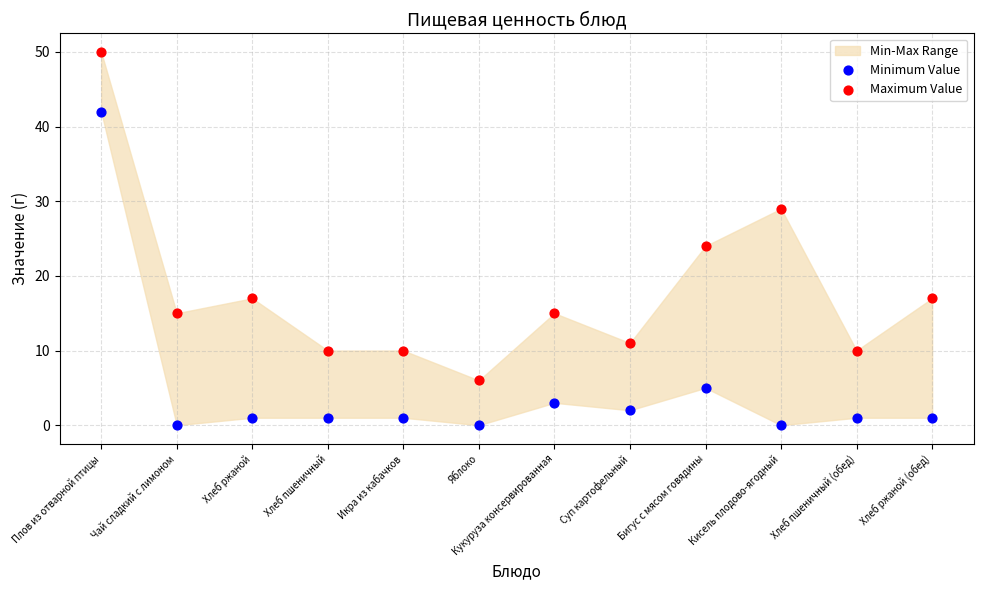

In the Maximum Value series, what Y value is closest to 28?

29